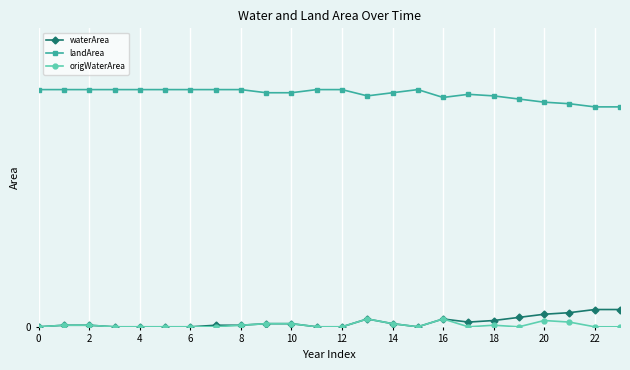

Does the chart have visible grid lines?

Yes